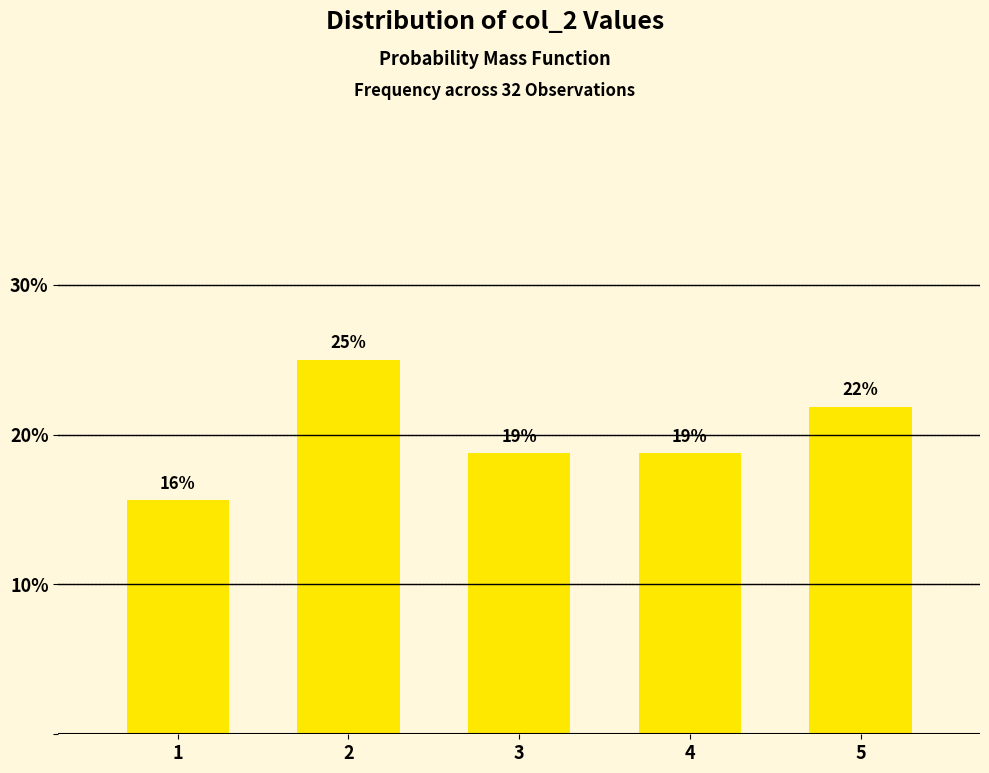

Are the bars horizontal?

No